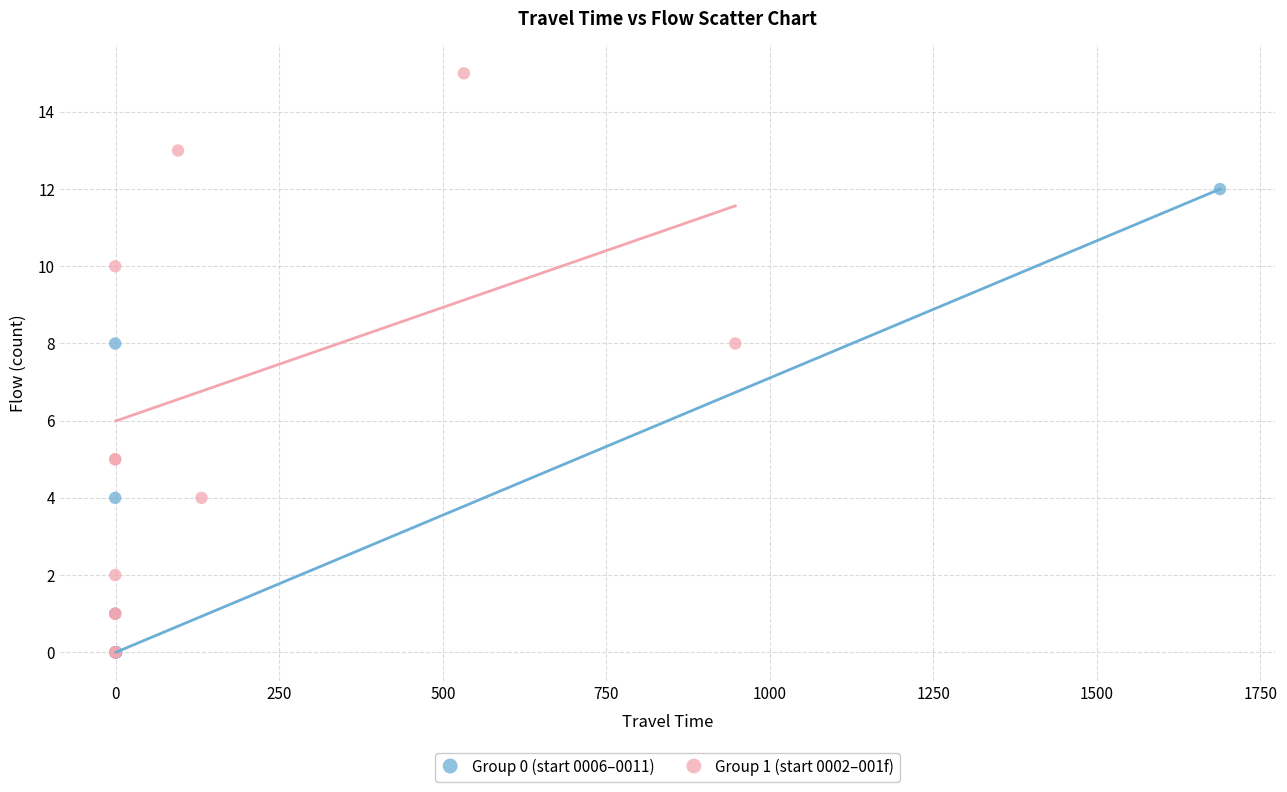

Which series reaches the maximum Y coordinate?

Group 1 (start 0002–001f)